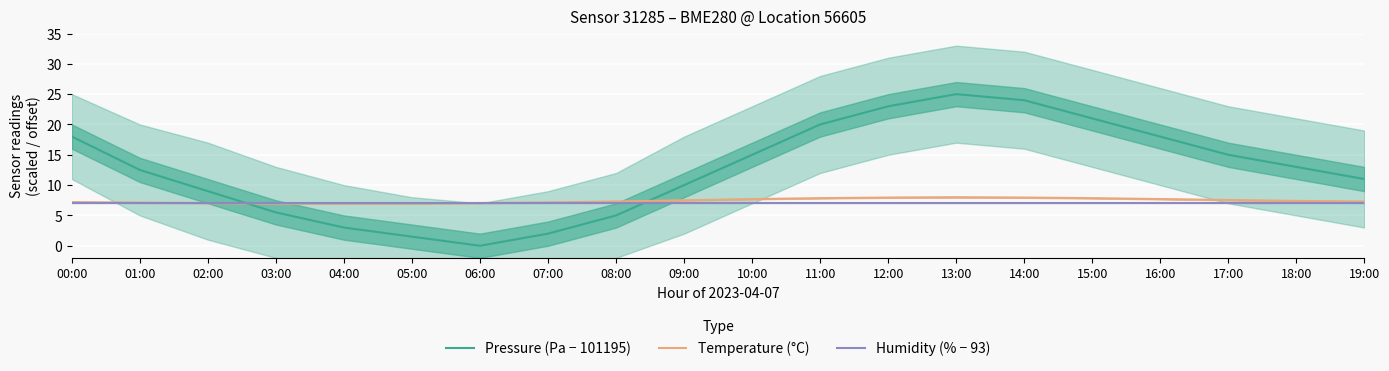

What is the value of the Temperature (°C) point at the 12th from the left?

7.8